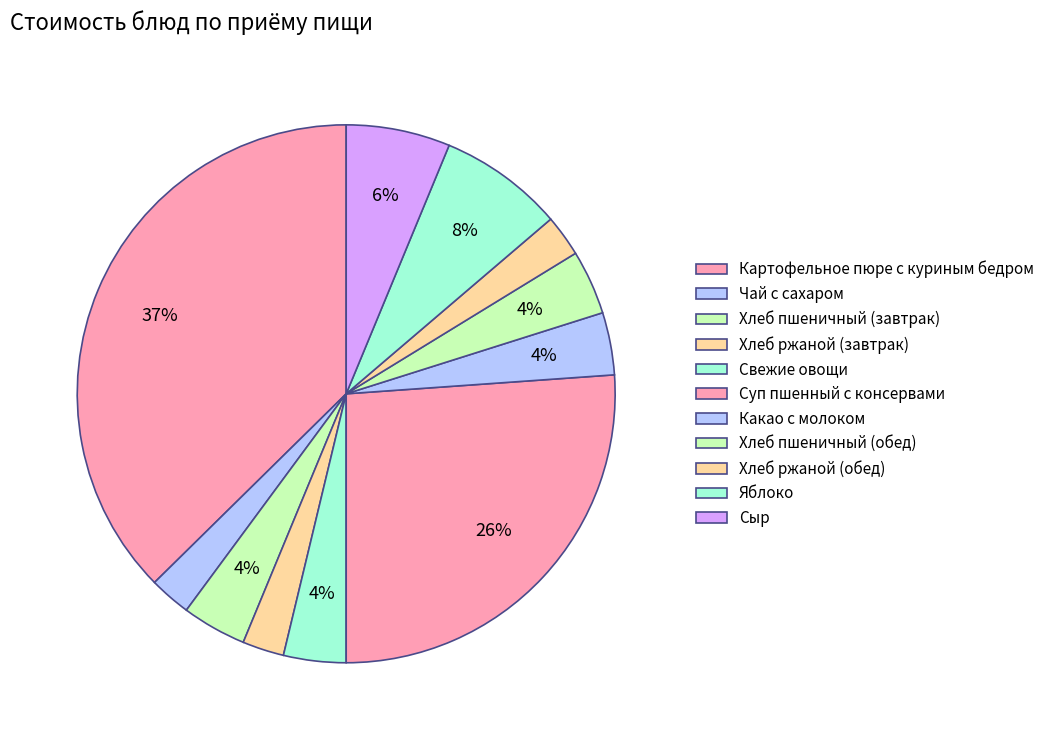

How many slices are in this pie chart?

11